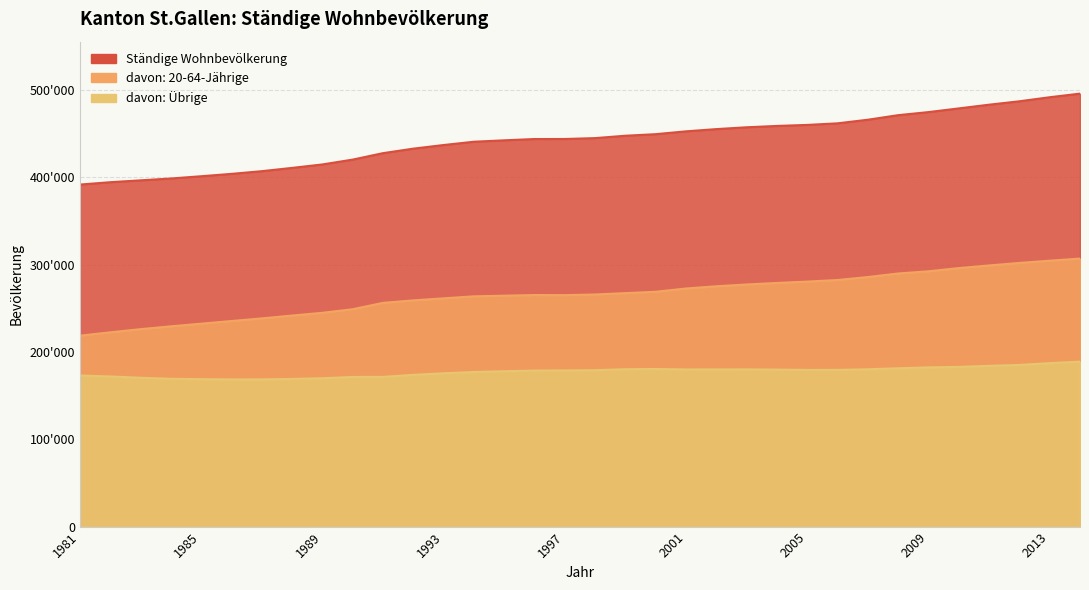

At which label does Ständige Wohnbevölkerung reach its minimum?

1981